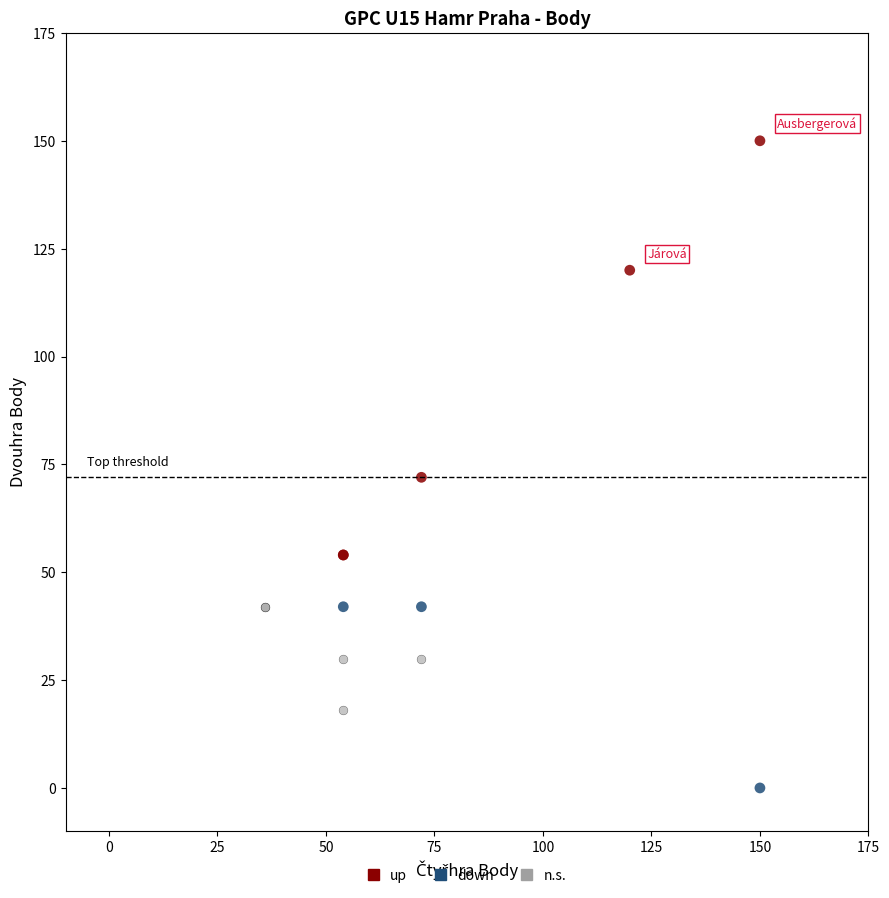

Which series reaches the minimum Y coordinate?

down